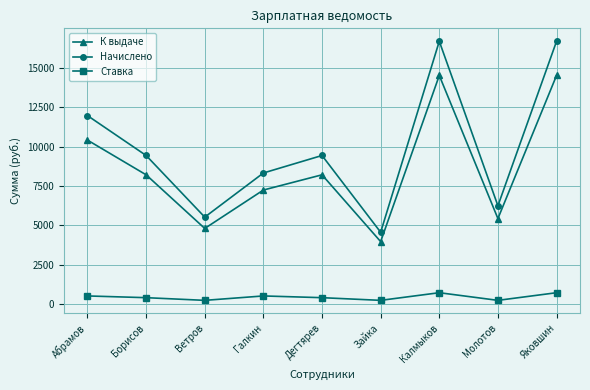

Between Ветров and Яковшин, which series saw the biggest shift?

Начислено